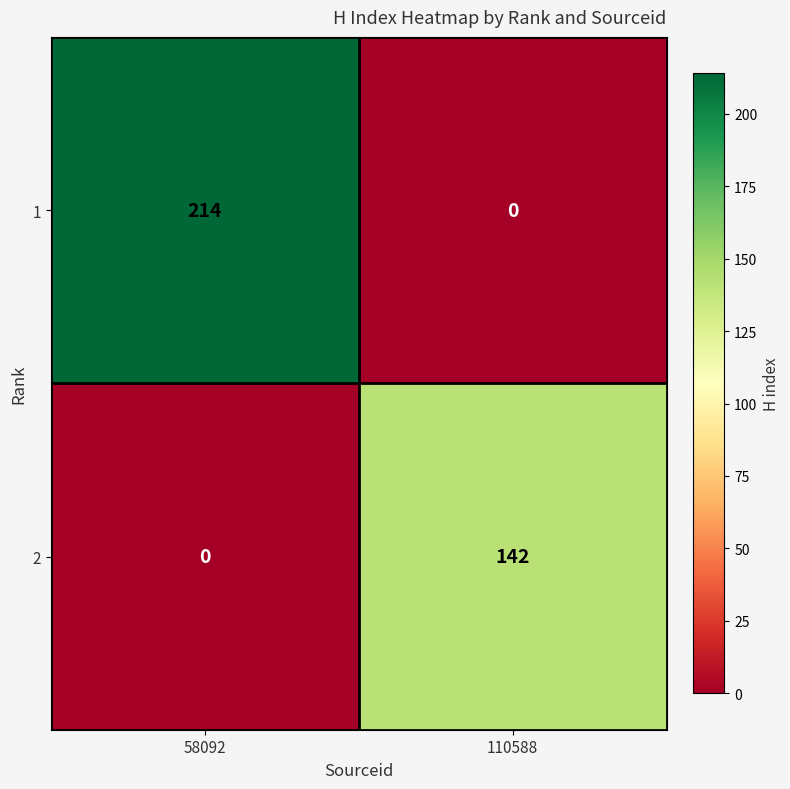

What is the maximum value shown in the chart?

214